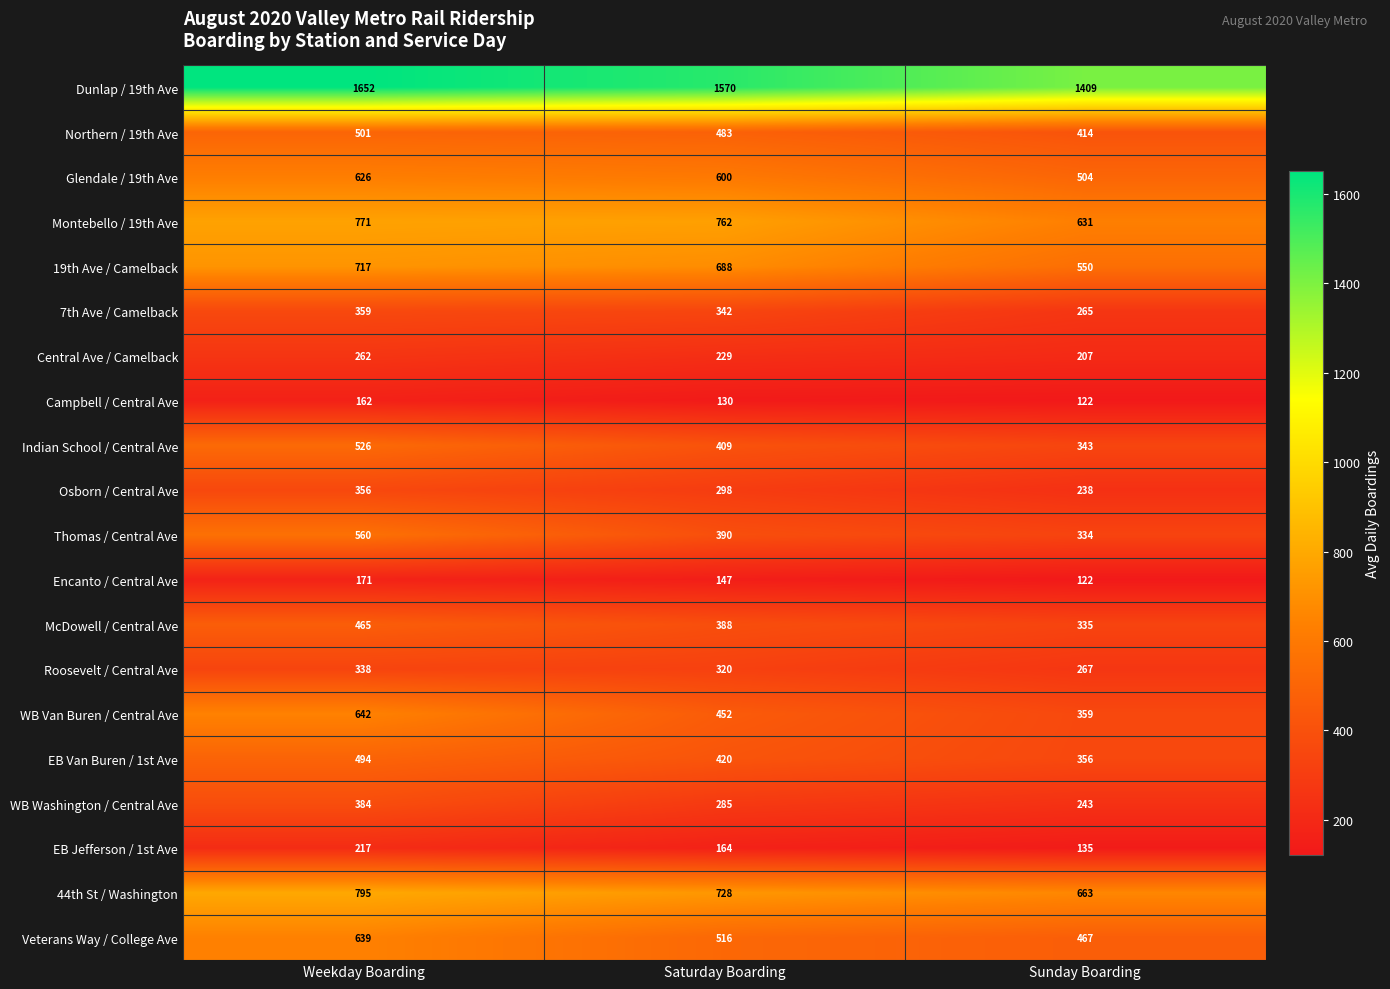

At which label is EB Van Buren / 1st Ave closest to 425?

Saturday Boarding